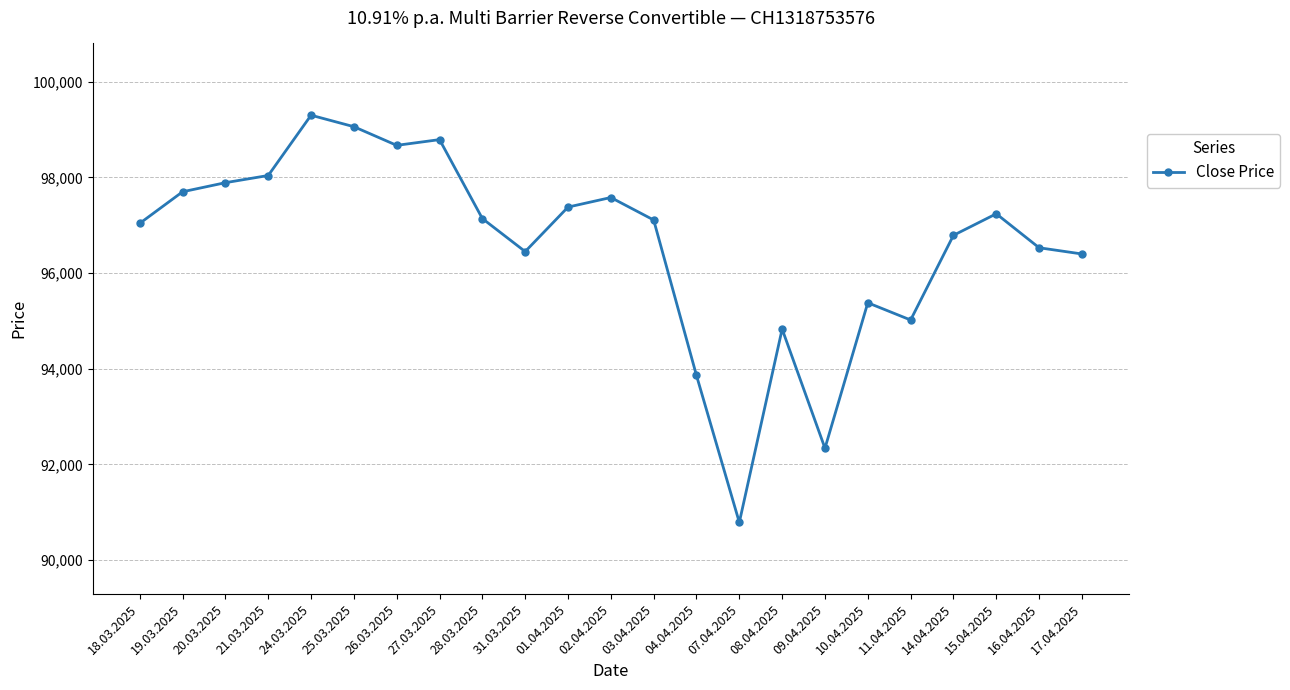

Does the chart have visible grid lines?

Yes